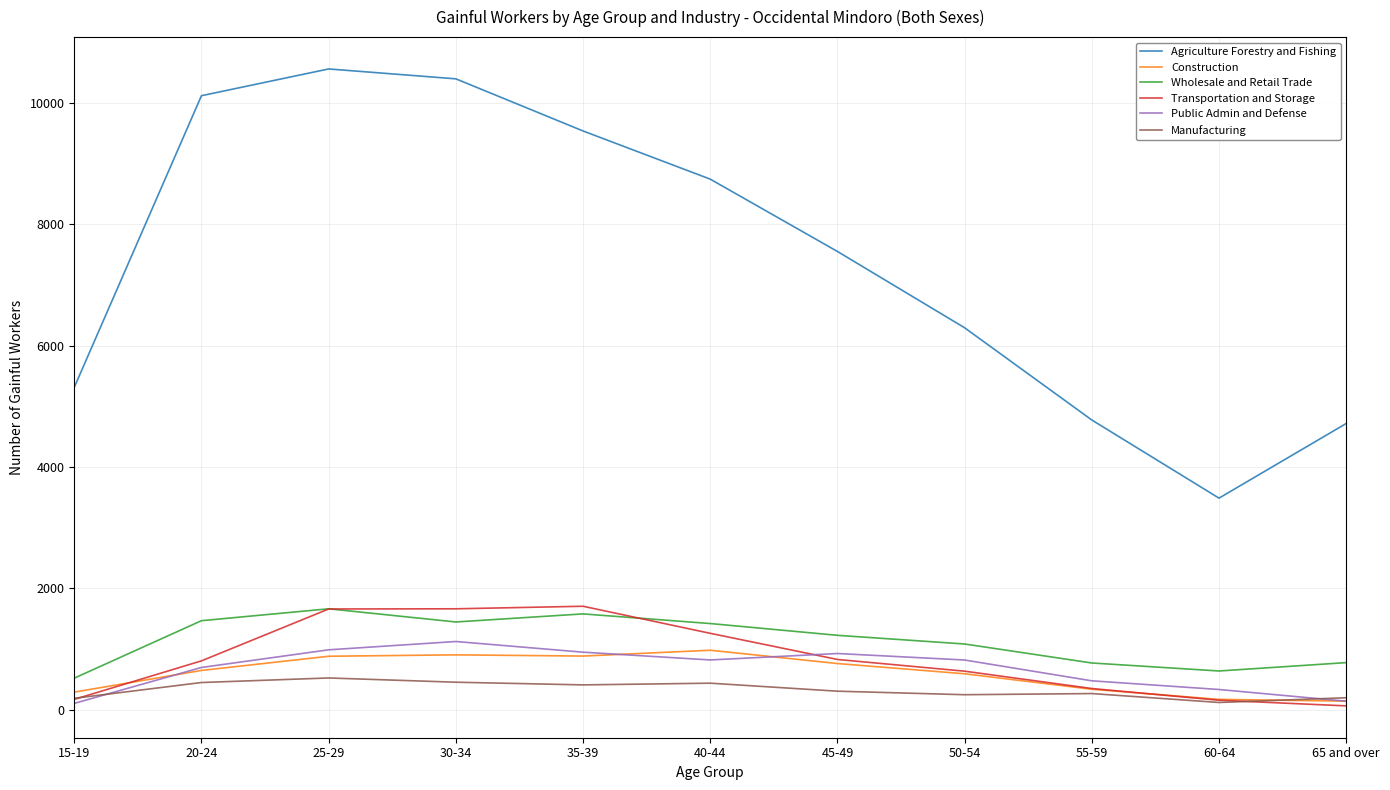

In Wholesale and Retail Trade, how many points are higher than both neighbors (excluding endpoints)?

2